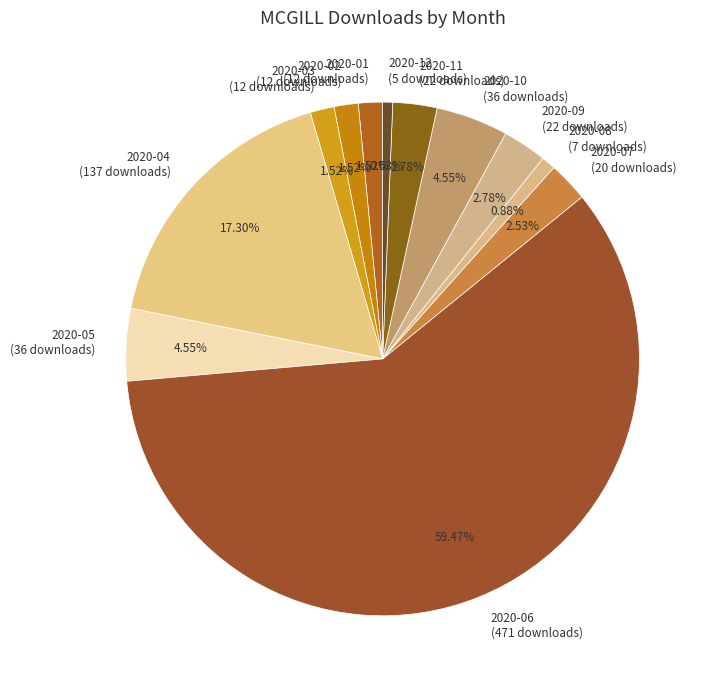

Which slice represents more than half of the pie?

2020-06